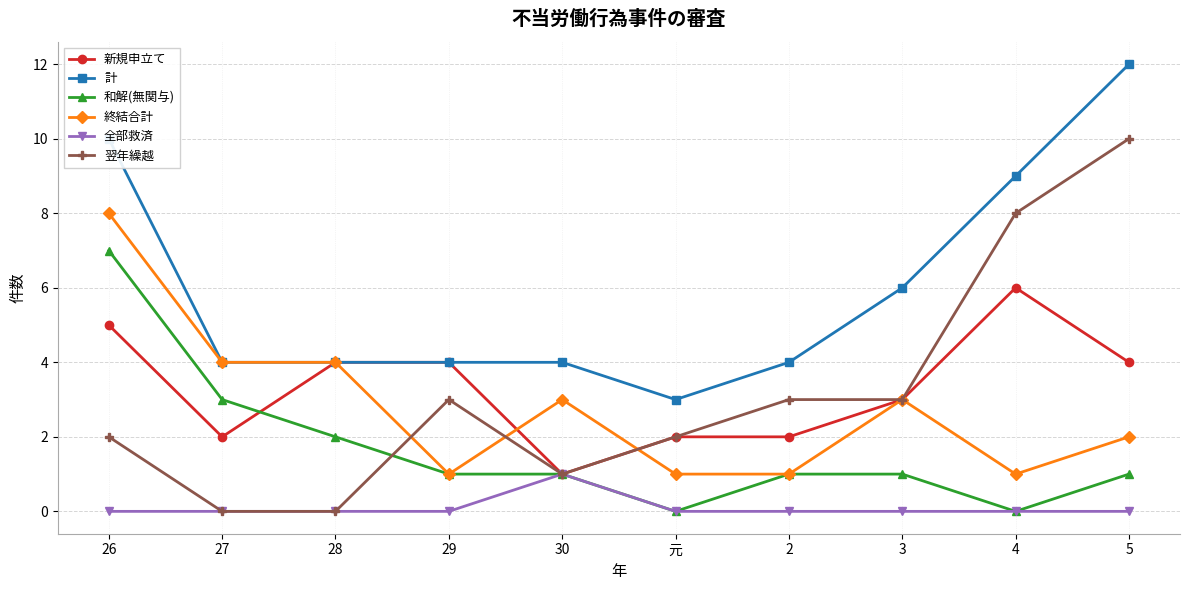

What is the maximum value for 和解(無関与)?

7